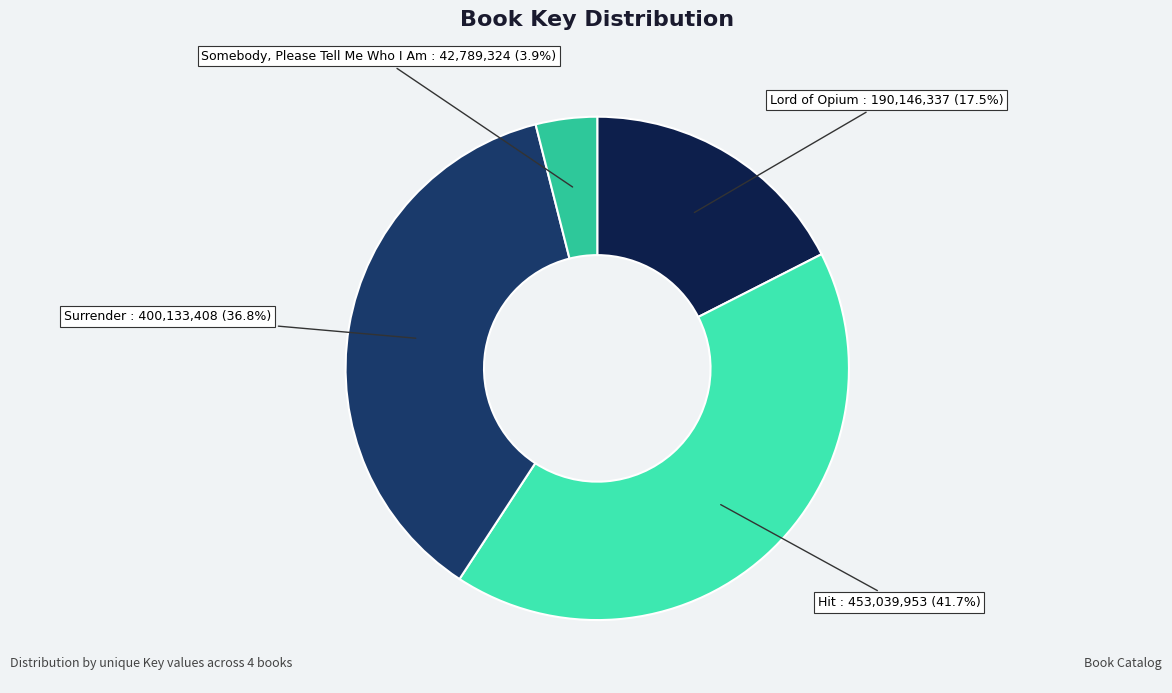

Is there any slice that represents more than half of the pie?

No